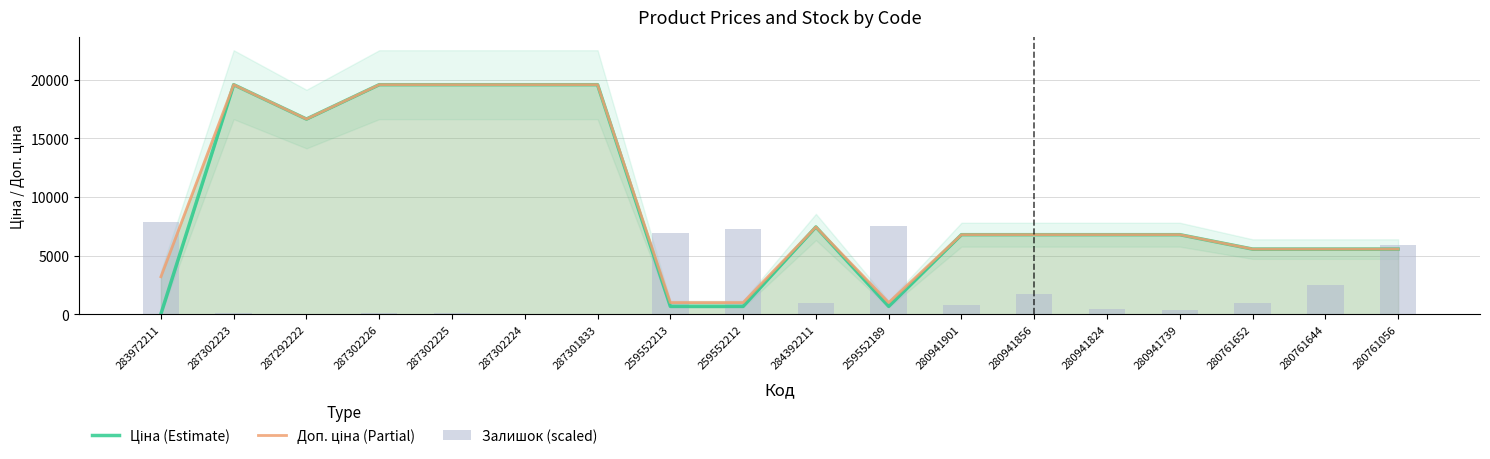

What is the approximate value of Доп. ціна (Partial) at 259552189?

1004.1